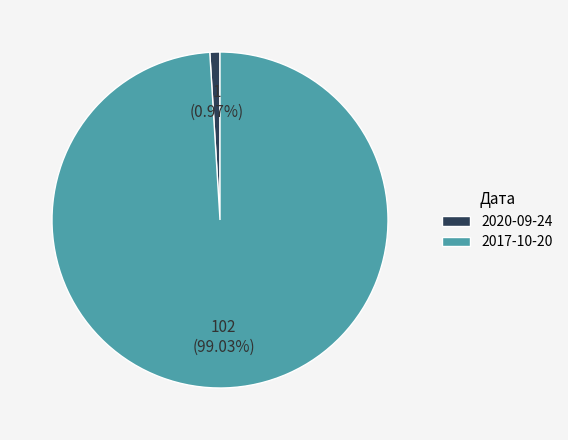

To the nearest percent, what is the difference between the 2020-09-24 and 2017-10-20 slice percentages?

98%